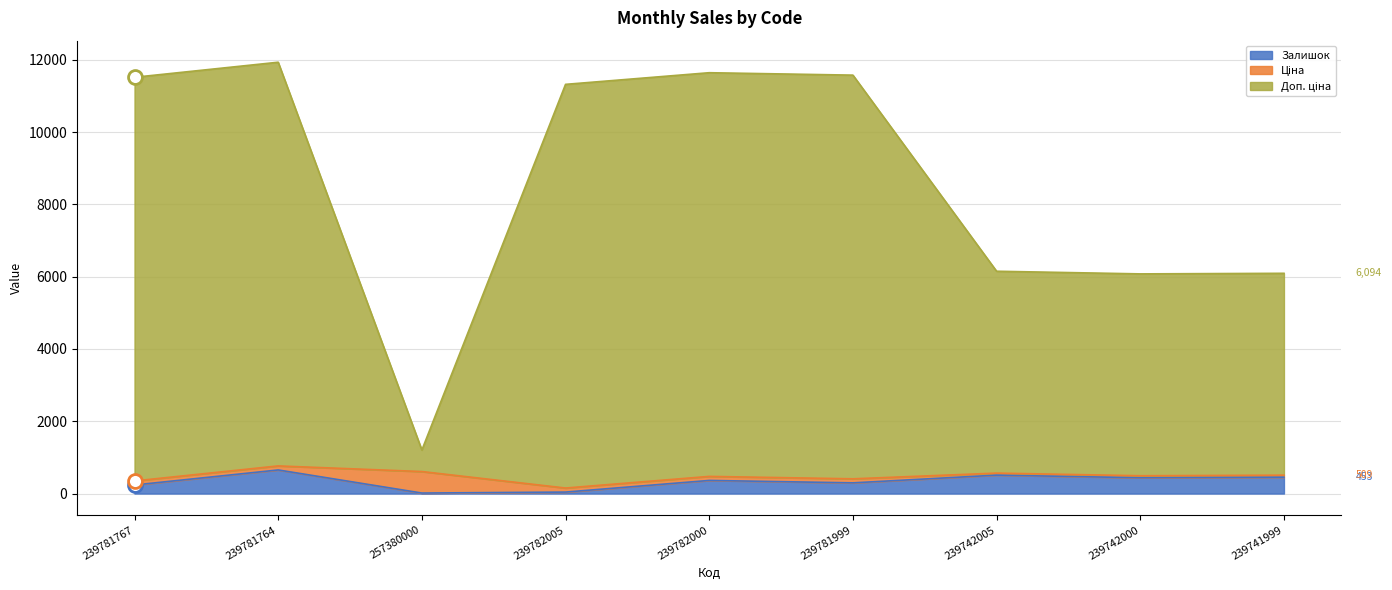

Which series has the largest total across all categories?

Доп. ціна